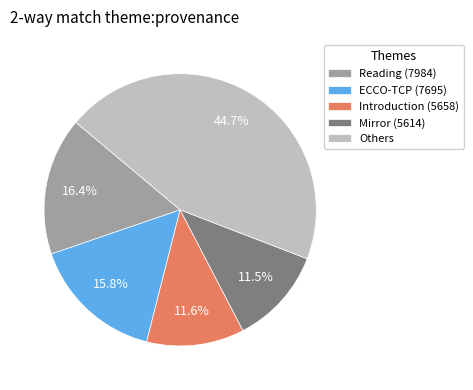

What is the total percentage of Mirror (5614) and Reading (7984)?

27.9%